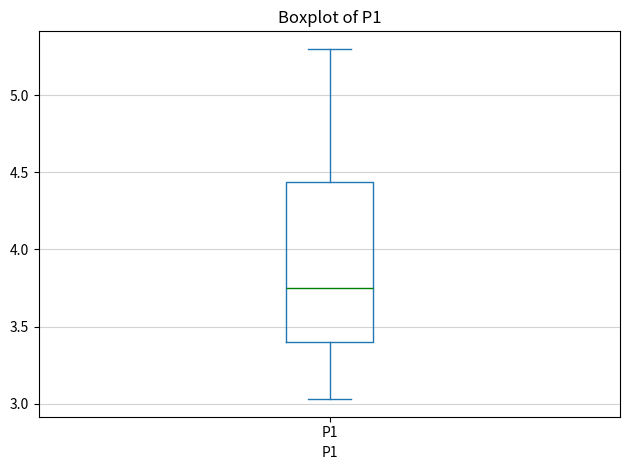

Where is the lower edge of the box for P1 on the y-axis? The values are not printed on the chart, so give them approximately, as read against the axis.

3.40